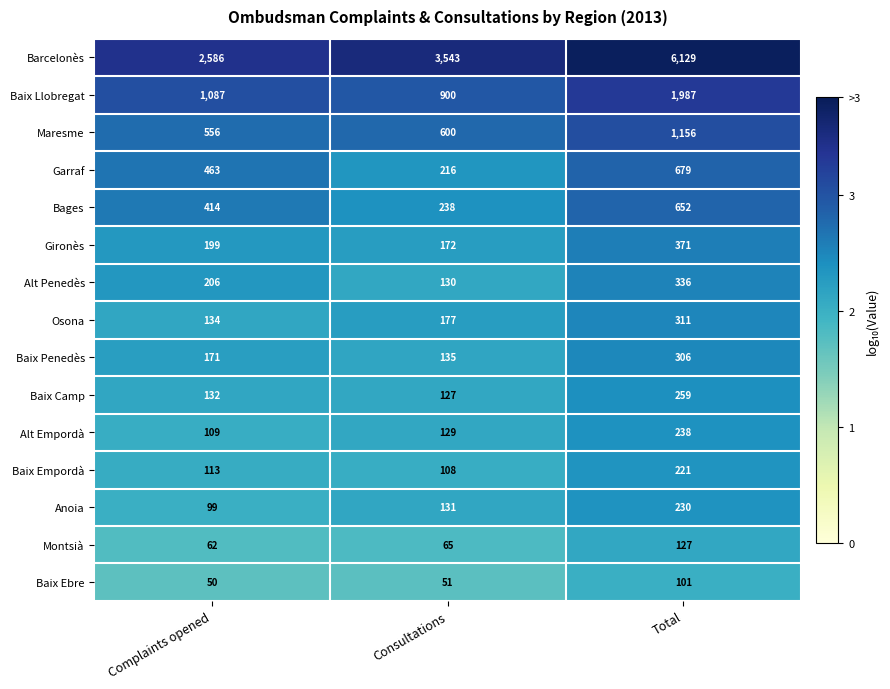

What is the difference between the highest and lowest values at Consultations?

3492